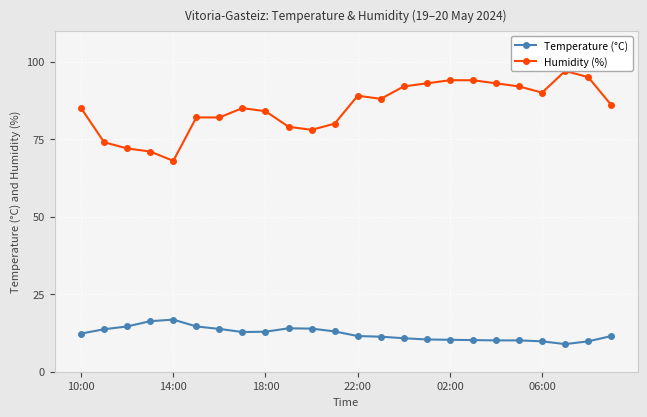

The Temperature (°C) series shows 22.9 at 14:00. True or false?

False